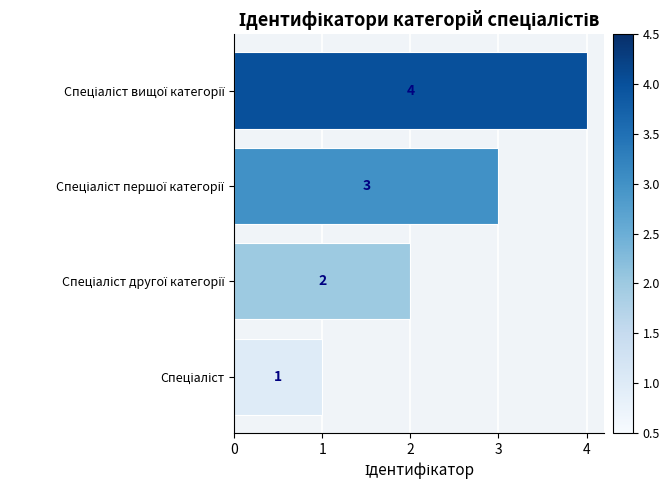

What is the sum of all values?

10